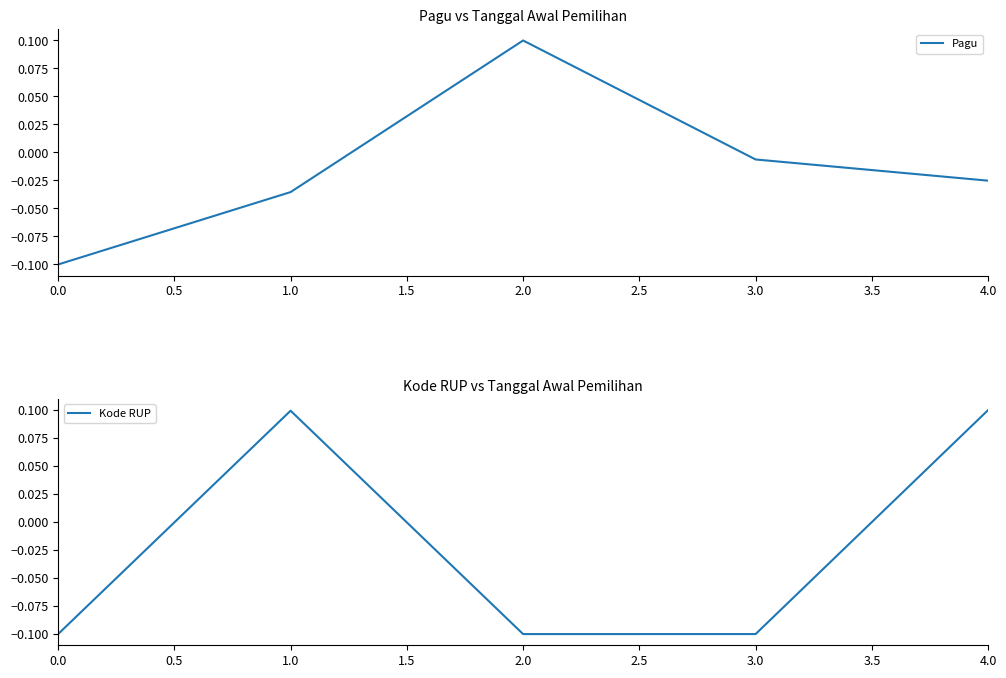

The Pagu series shows -0.1 at 0.0. True or false?

True